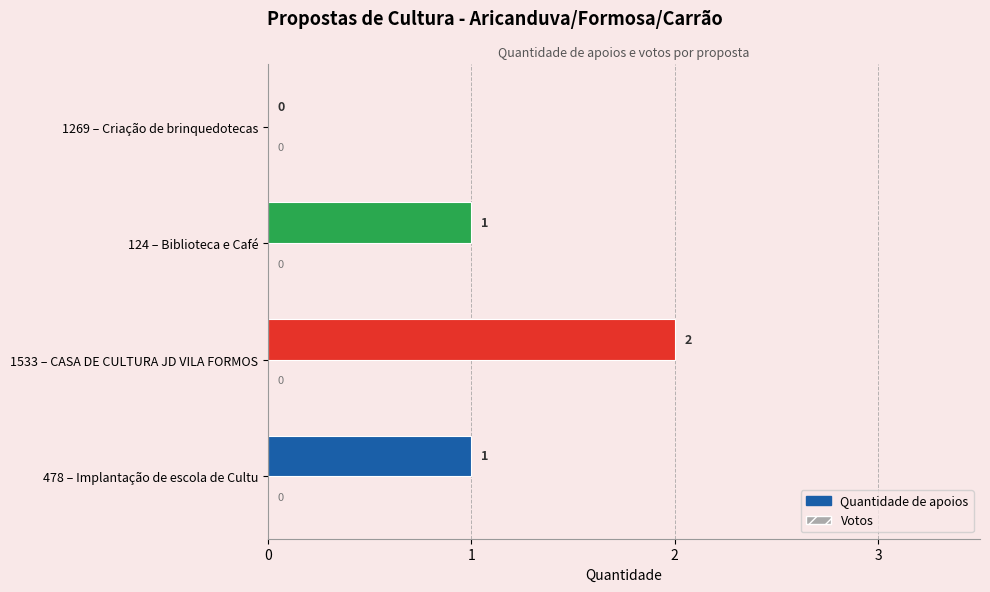

Approximately how many times larger is the value at 1533 – CASA DE CULTURA JD VILA FORMOS compared to 124 – Biblioteca e Café?

2.0